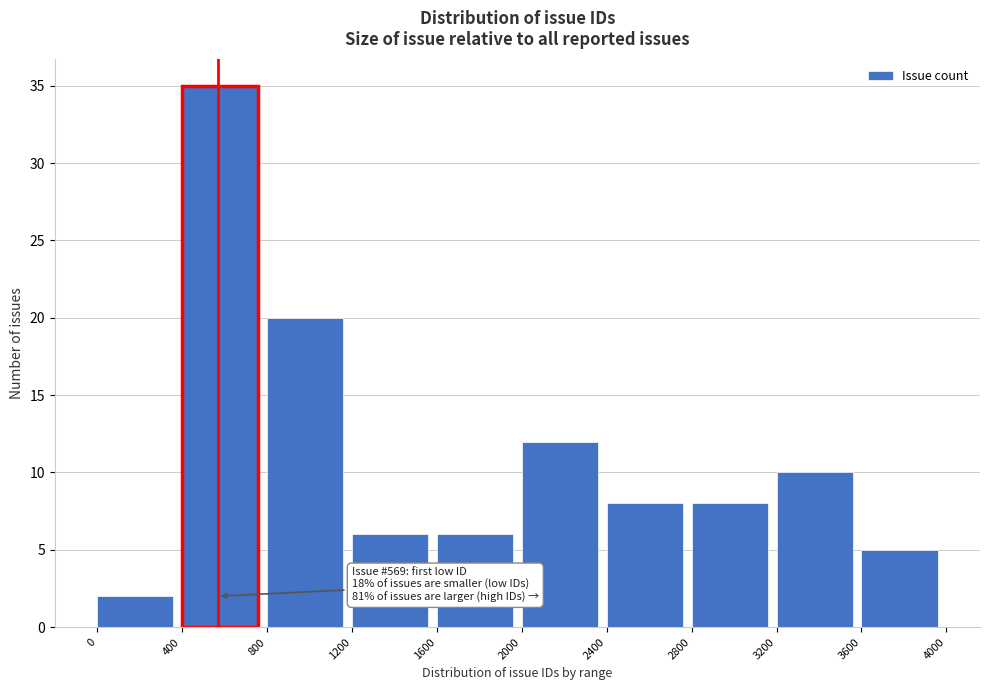

Over which range of the x-axis is the bar tallest?

400 to 800